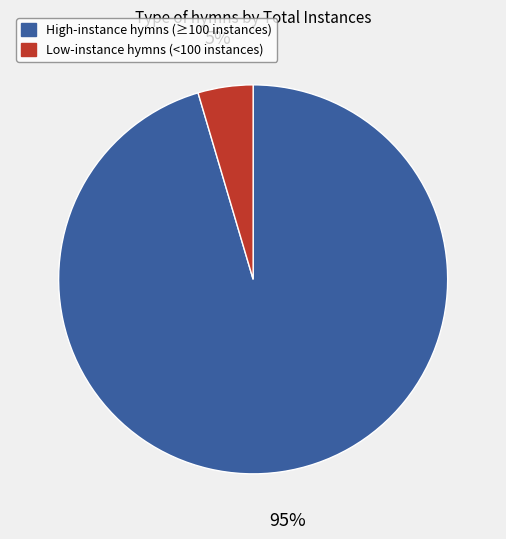

Which category accounts for the majority?

High-instance hymns (≥100 instances)